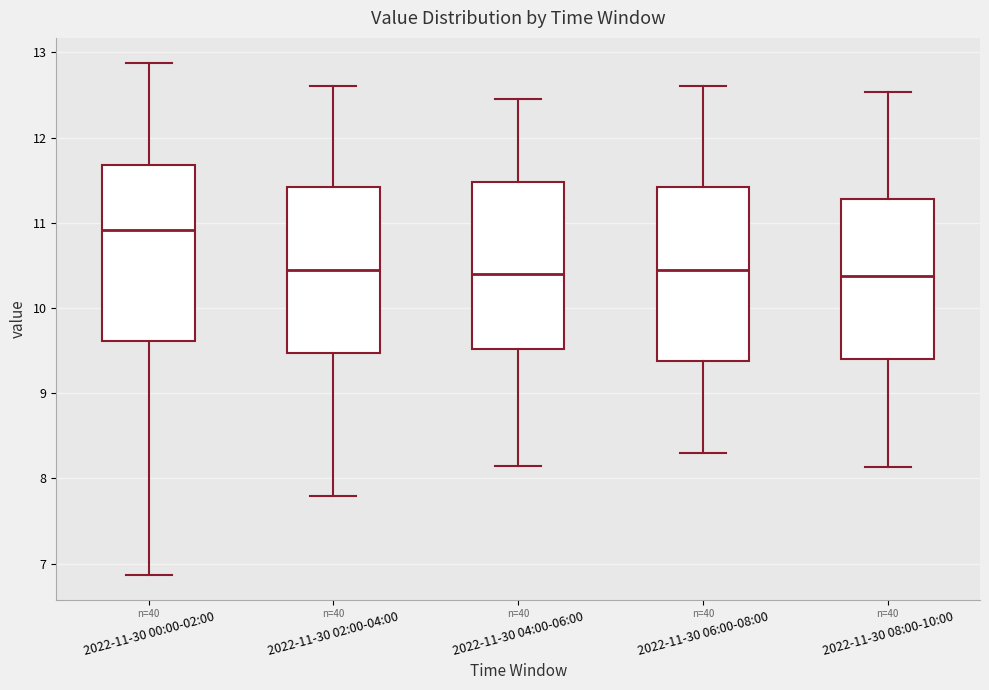

Which box has the highest median line?

2022-11-30 00:00-02:00